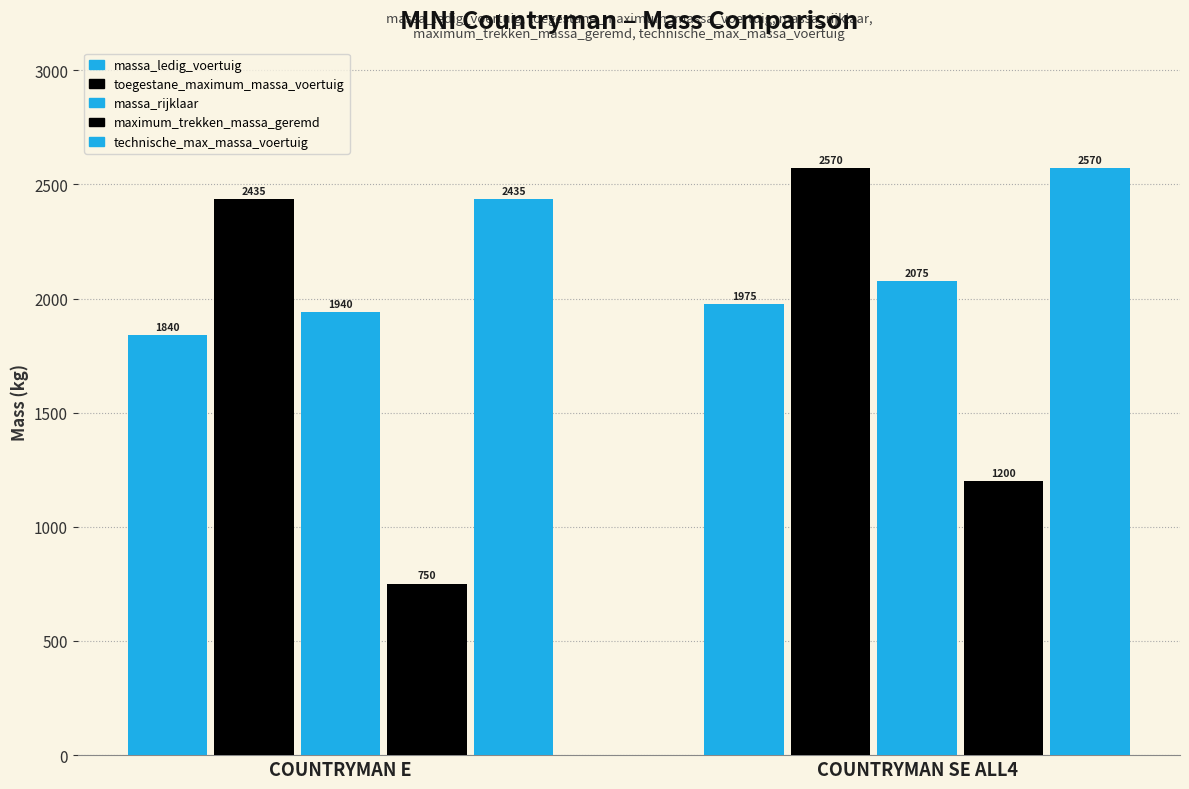

The massa_ledig_voertuig series shows 1975 at COUNTRYMAN SE ALL4. True or false?

True